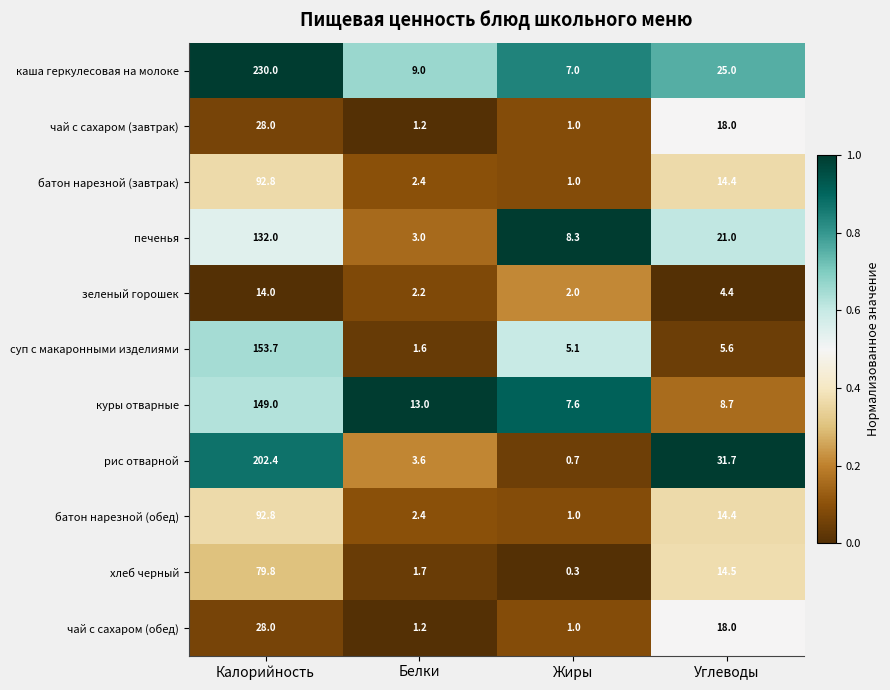

The value of рис отварной at Углеводы is 18.7. True or false?

False